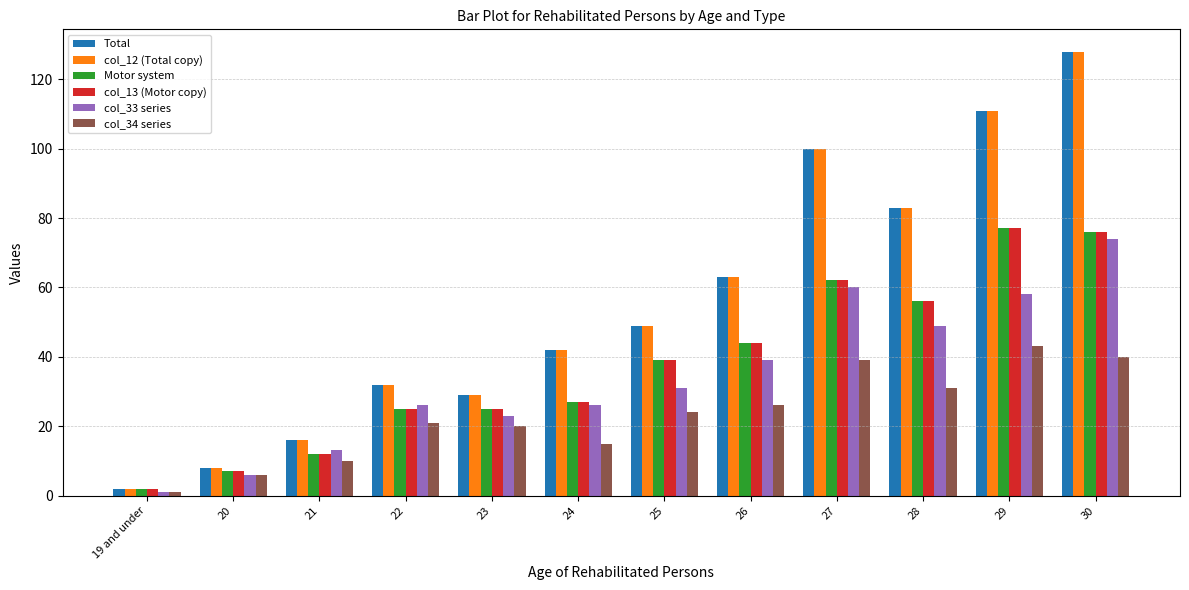

At which label is Total closest to 65?

26